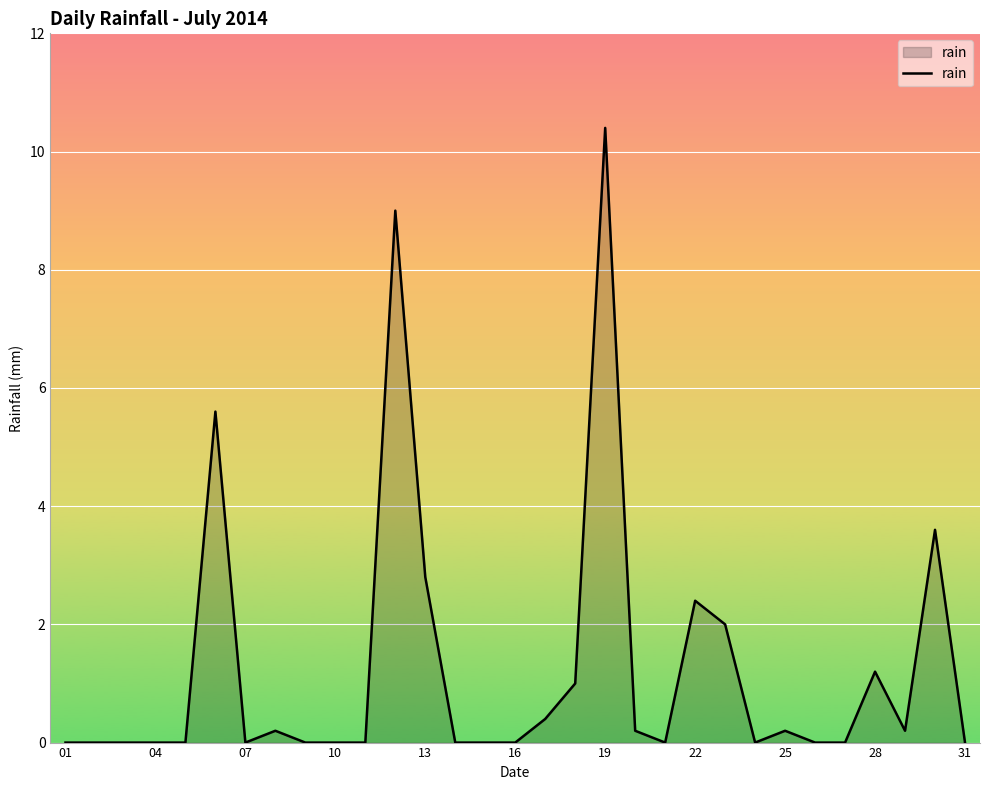

True or false: the data shows 0.0 at 01.

True